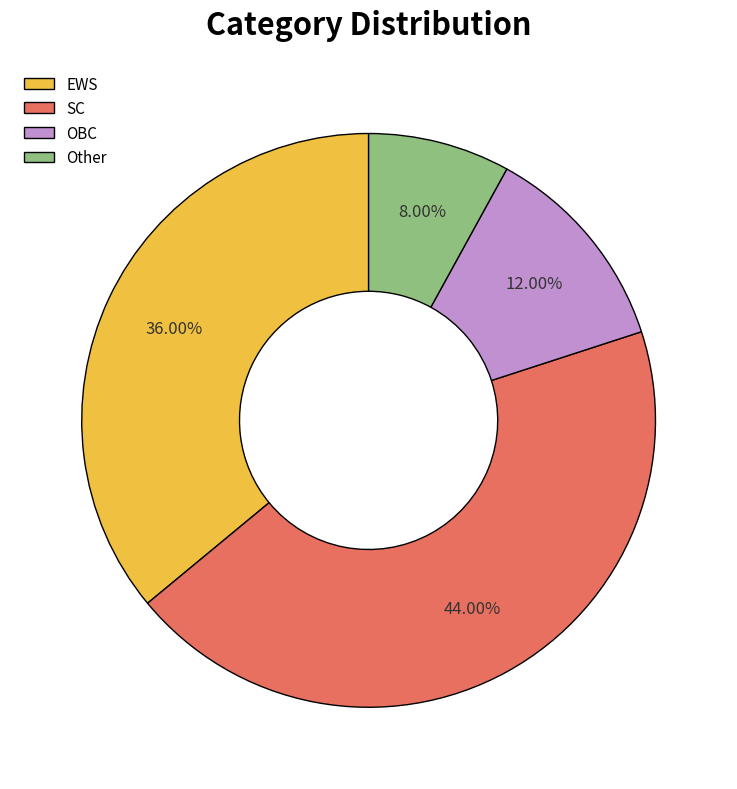

Rank the categories by value from highest to lowest.

SC, EWS, OBC, Other